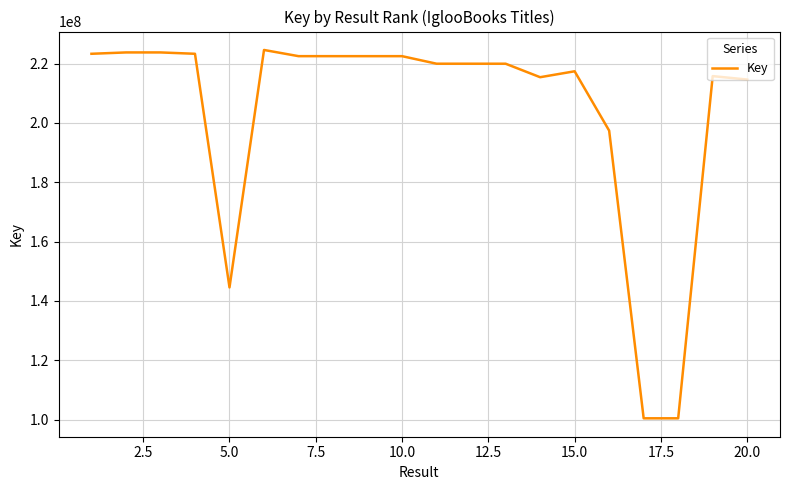

What is the difference between the maximum and minimum values?

124180447